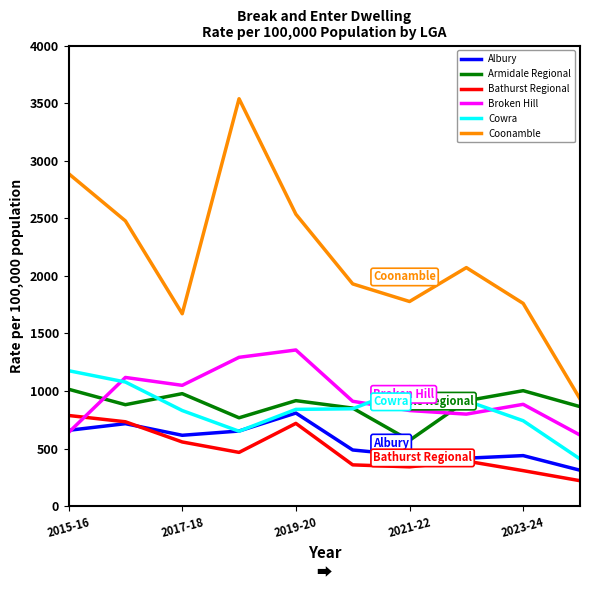

How many interior local peaks does the Armidale Regional series have?

3